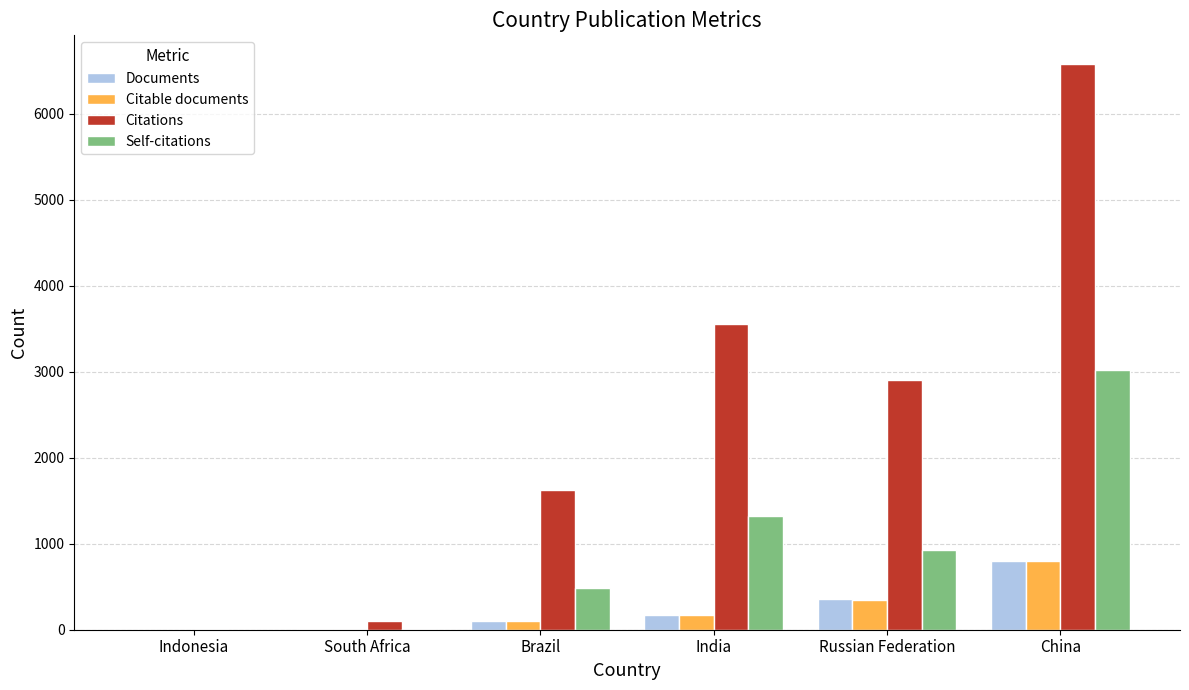

Between Indonesia and Russian Federation, which series saw the biggest shift?

Citations